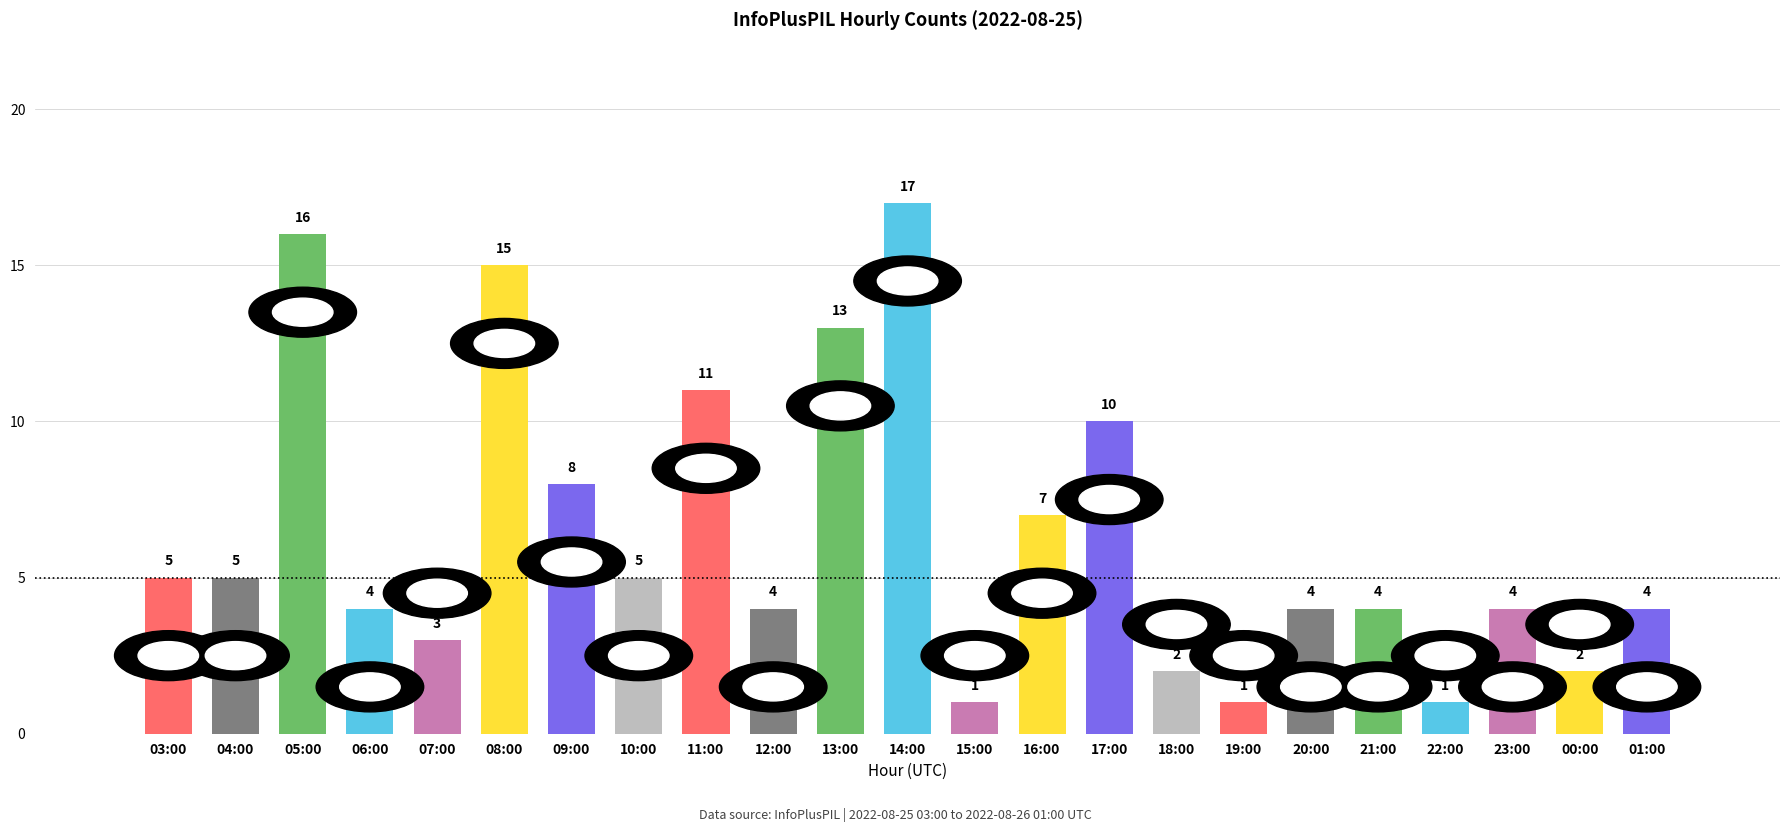

Reading right to left, extract all data points from this chart.

01:00=4	00:00=2	23:00=4	22:00=1	21:00=4	20:00=4	19:00=1	18:00=2	17:00=10	16:00=7	15:00=1	14:00=17	13:00=13	12:00=4	11:00=11	10:00=5	09:00=8	08:00=15	07:00=3	06:00=4	05:00=16	04:00=5	03:00=5